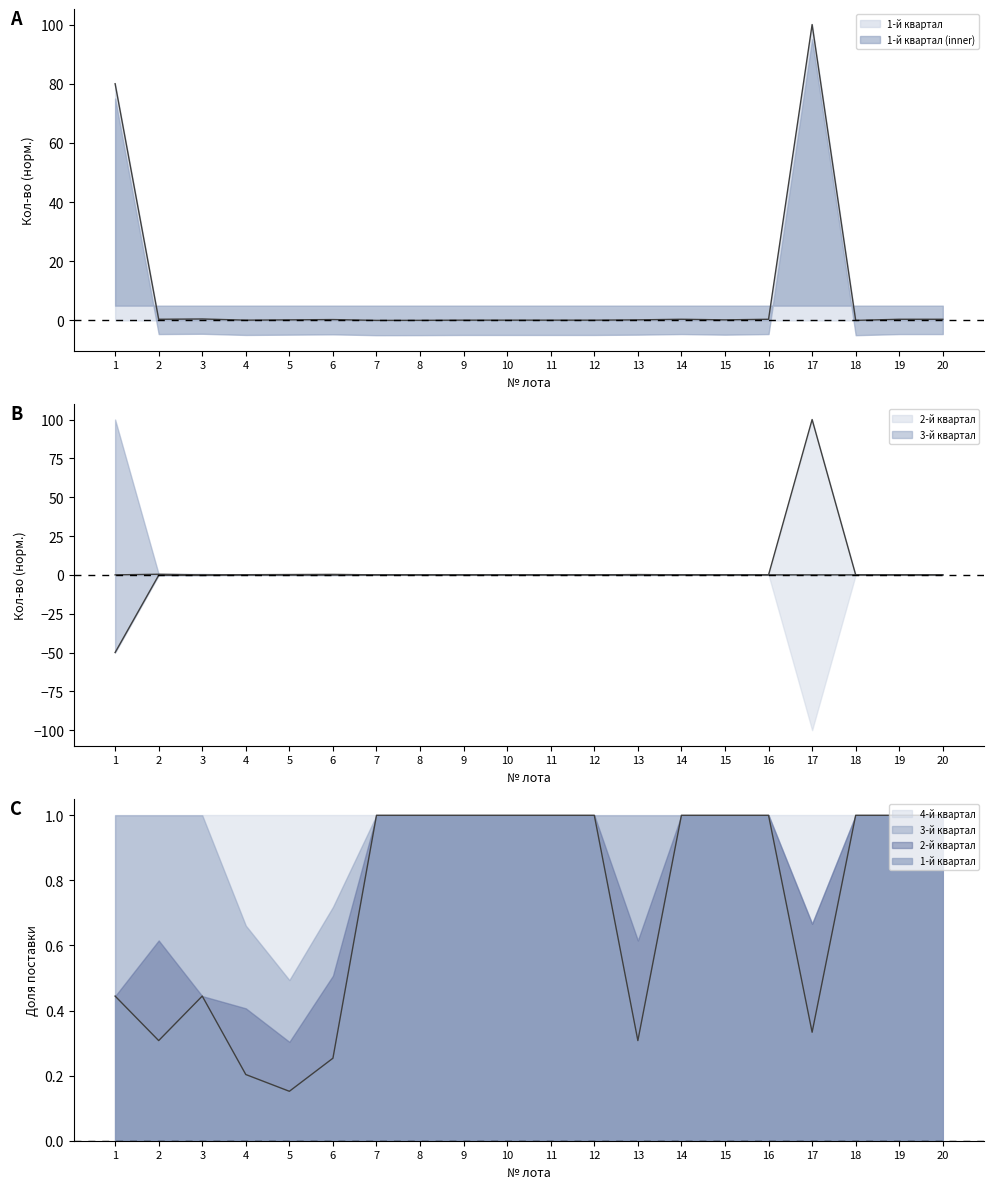

True or false: 3-й квартал and 1-й квартал cross at least once.

False